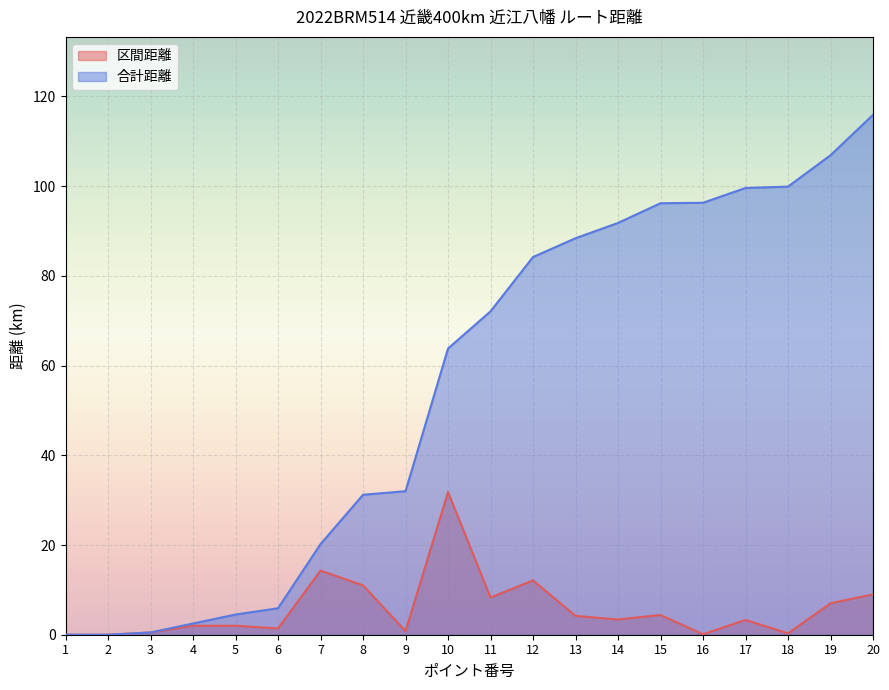

What are all the series names shown in the legend?

区間距離, 合計距離